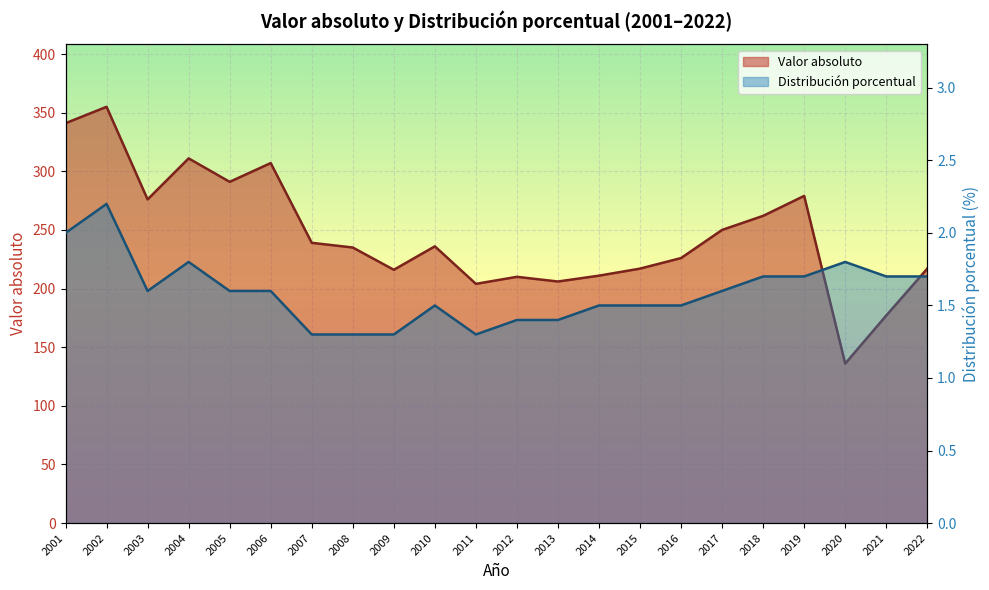

Which series has the largest range (max minus min)?

Valor absoluto